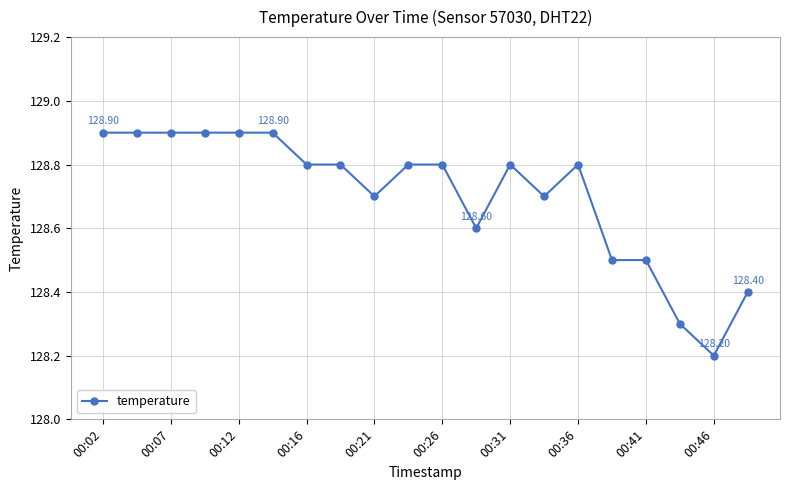

What is the difference between the second highest and minimum values?

0.7